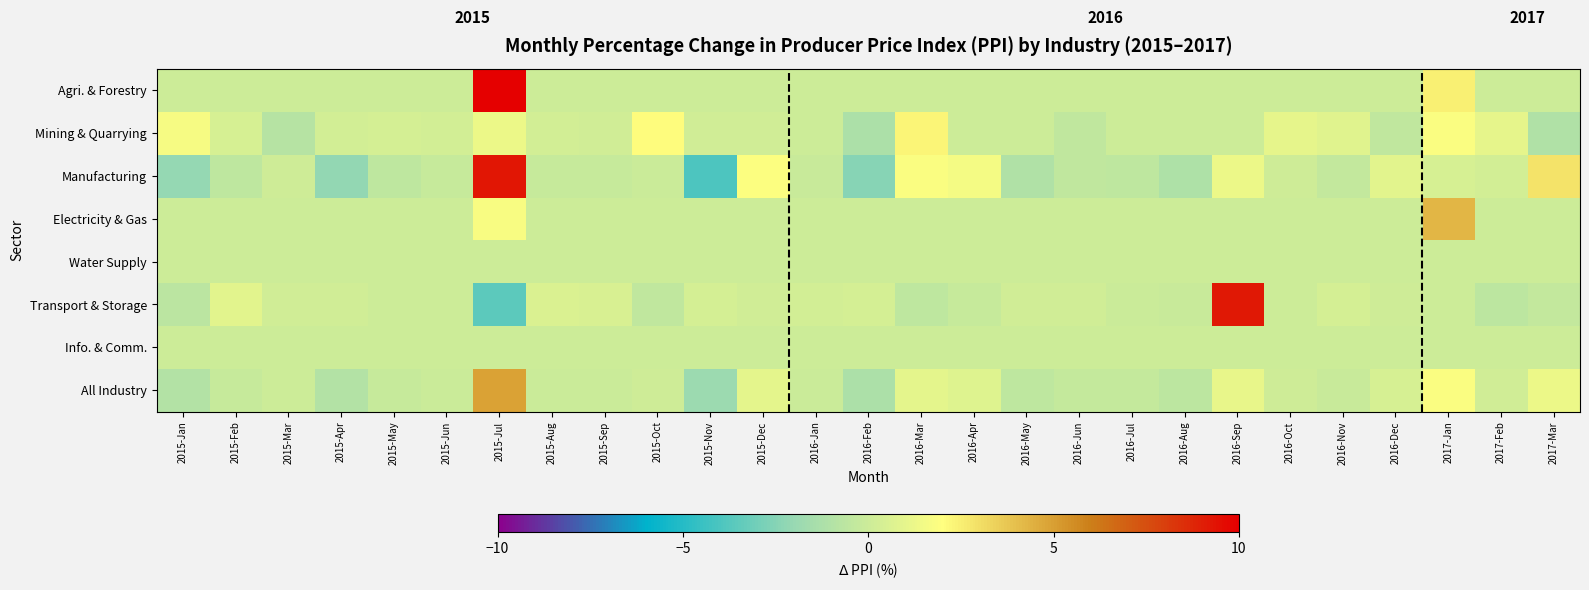

List the labels in order of Agri. & Forestry value, smallest first.

2015-Jan, 2015-Feb, 2015-Mar, 2015-Apr, 2015-May, 2015-Jun, 2015-Aug, 2015-Sep, 2015-Oct, 2015-Nov, 2015-Dec, 2016-Jan, 2016-Feb, 2016-Mar, 2016-Apr, 2016-May, 2016-Jun, 2016-Jul, 2016-Aug, 2016-Sep, 2016-Oct, 2016-Nov, 2016-Dec, 2017-Feb, 2017-Mar, 2017-Jan, 2015-Jul